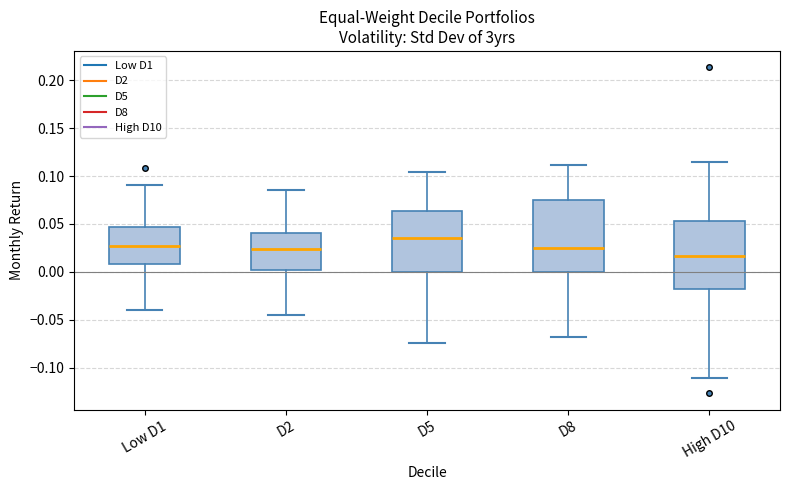

Which box's median line is the highest?

D5